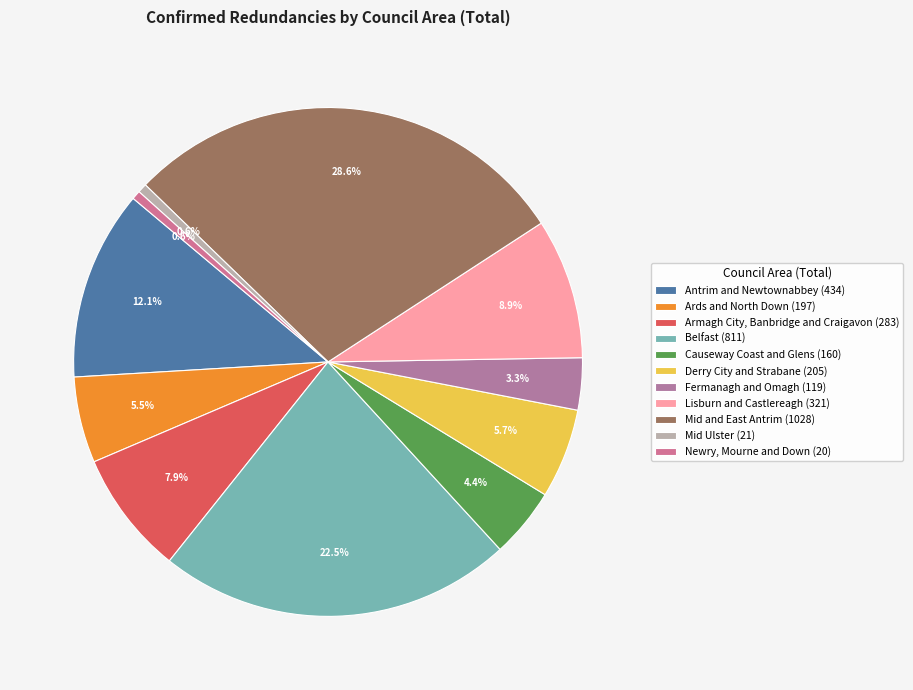

Does Belfast represent more than half of the total?

No